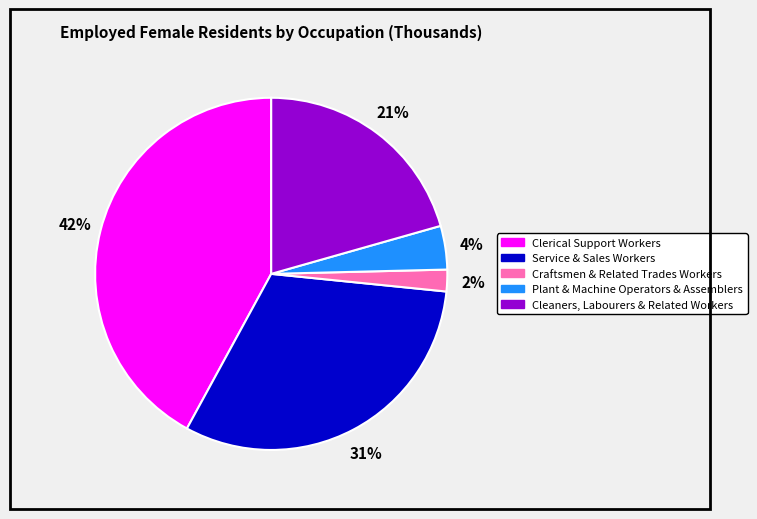

What is the ratio of the value at Clerical Support Workers to the value at Cleaners, Labourers & Related Workers?

2.0